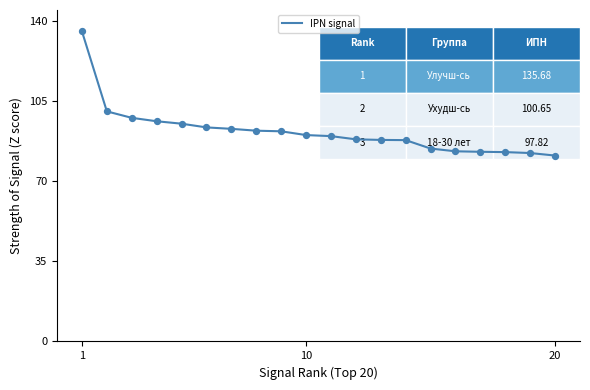

What is the difference between the maximum and minimum values?

54.4